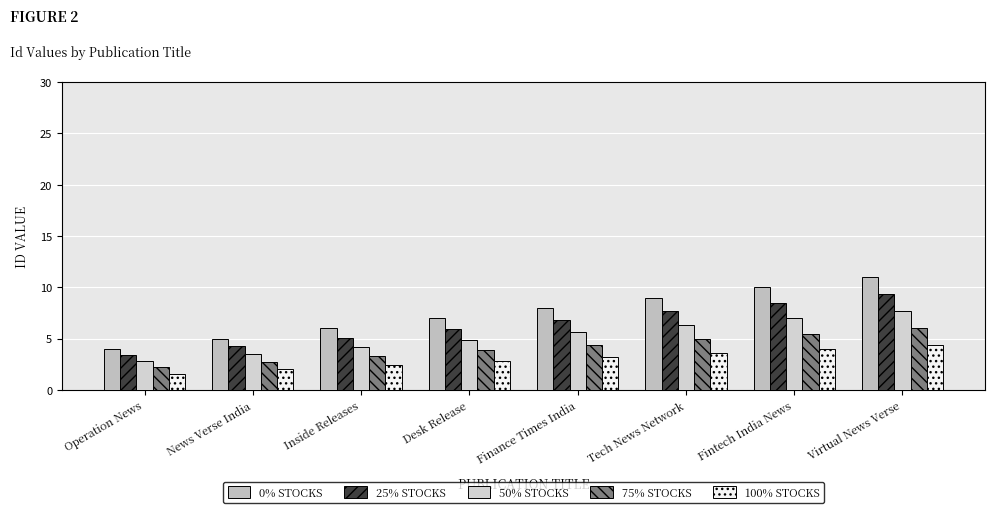

How many data points does each series have?

8